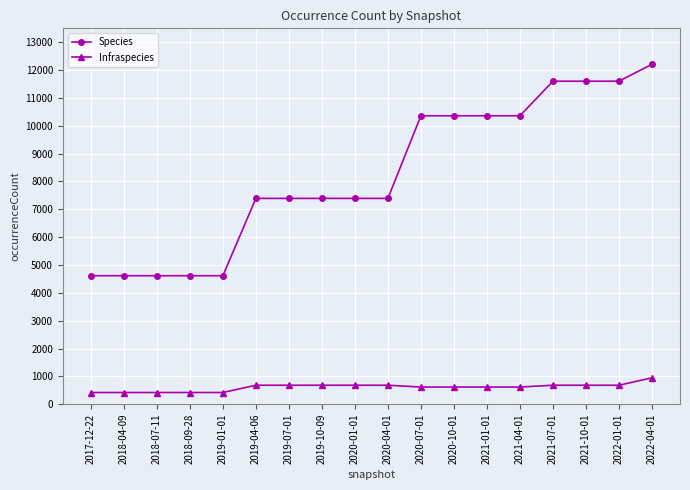

What is the spread (max minus min) of values at 2018-09-28?

4194